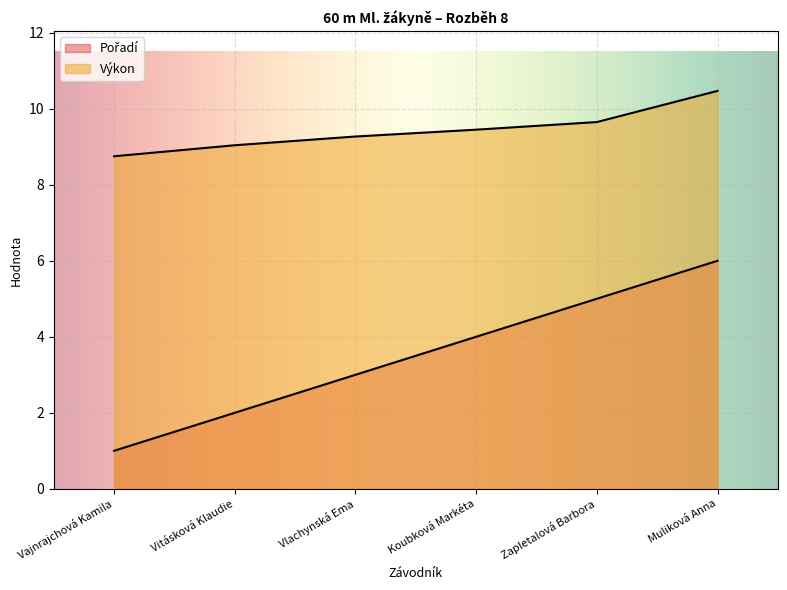

What is the average value of the Pořadí series?

3.5